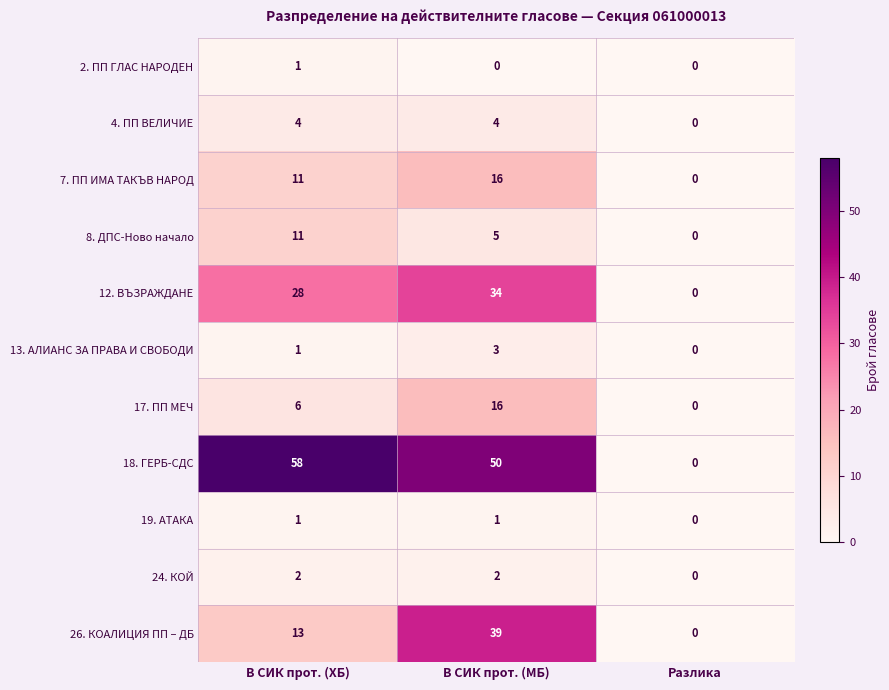

What value does the 12. ВЪЗРАЖДАНЕ series have at В СИК прот. (МБ)?

34